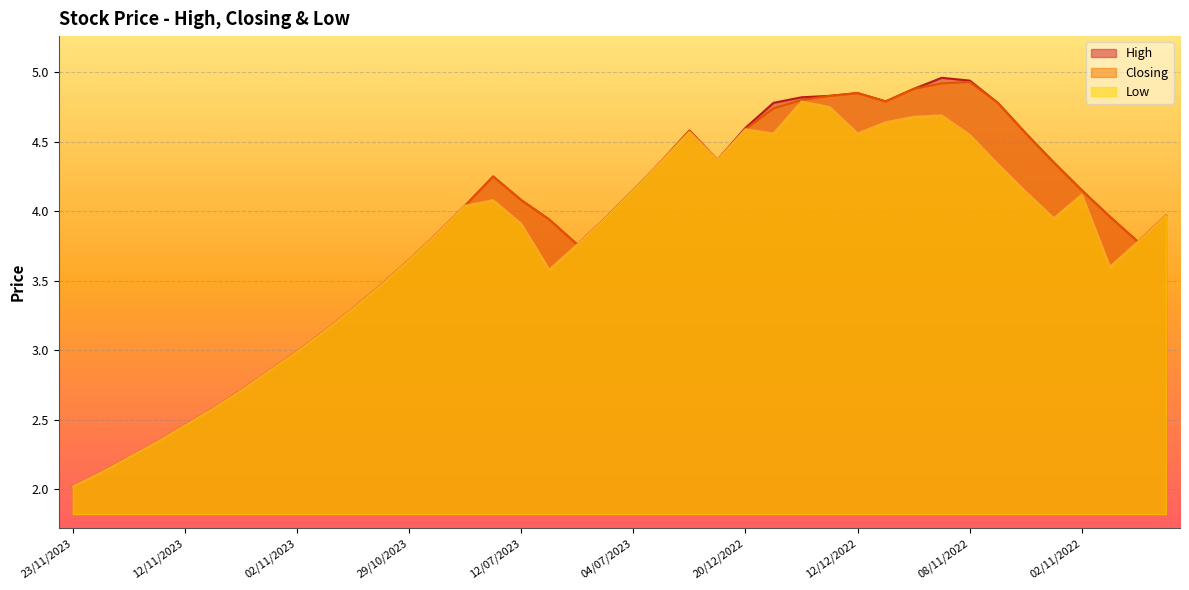

How many lines are shown in the chart?

3